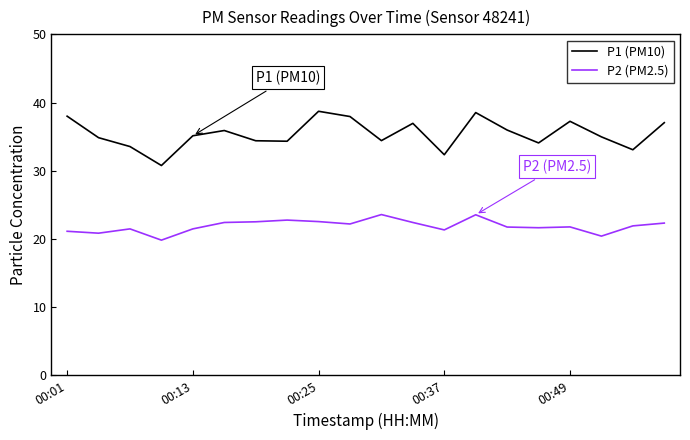

Which series has the largest total across all categories?

P1 (PM10)